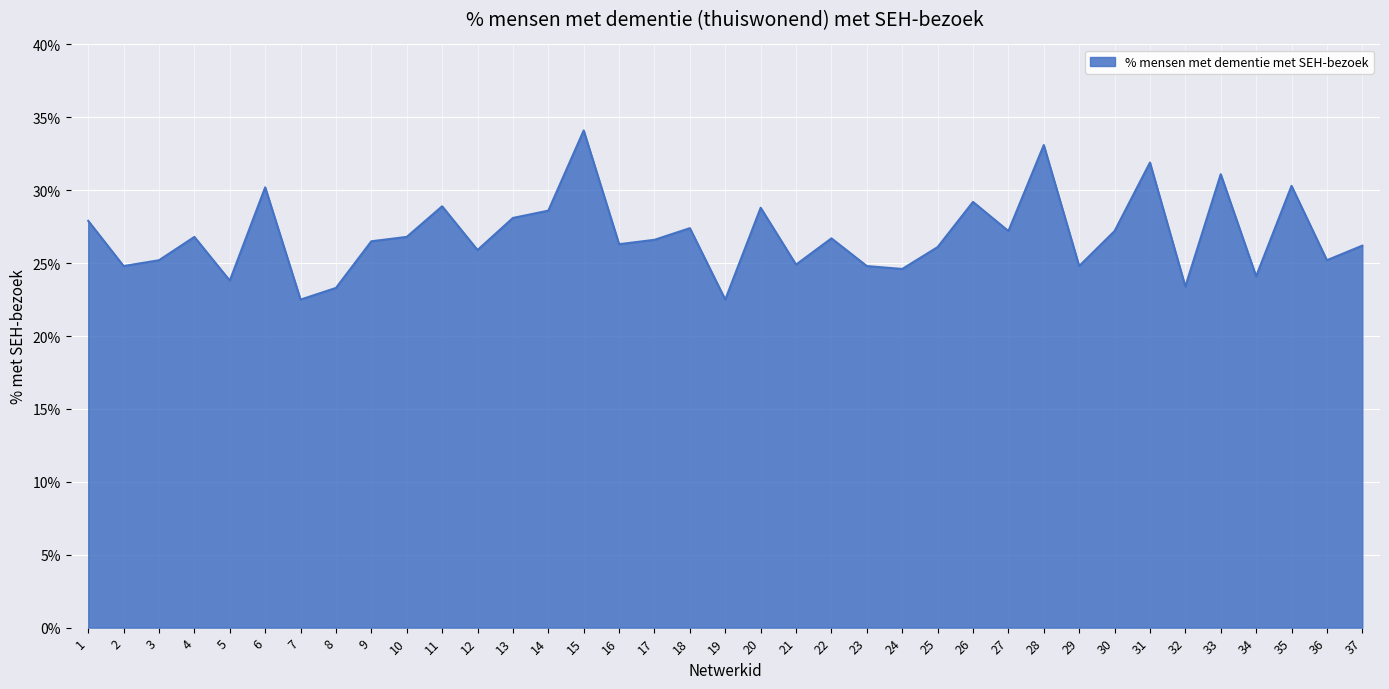

What is the difference between the maximum and minimum values?

11.6